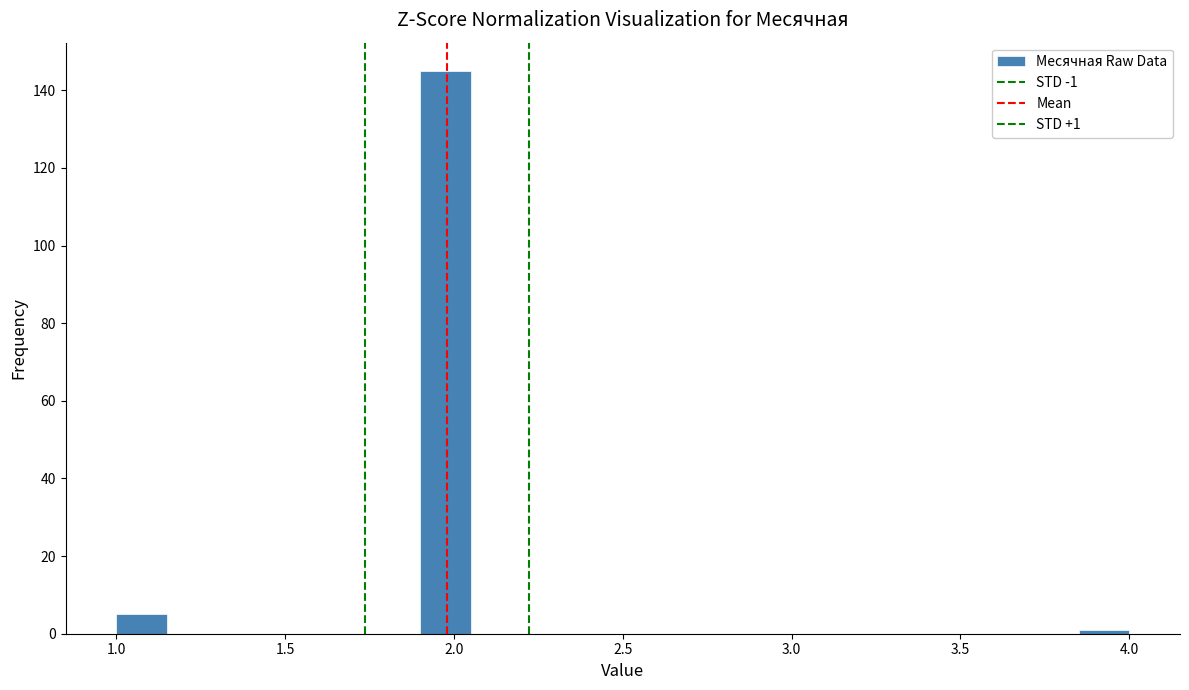

Read against the x-axis, roughly where is the centre of the tallest bar?

2.00